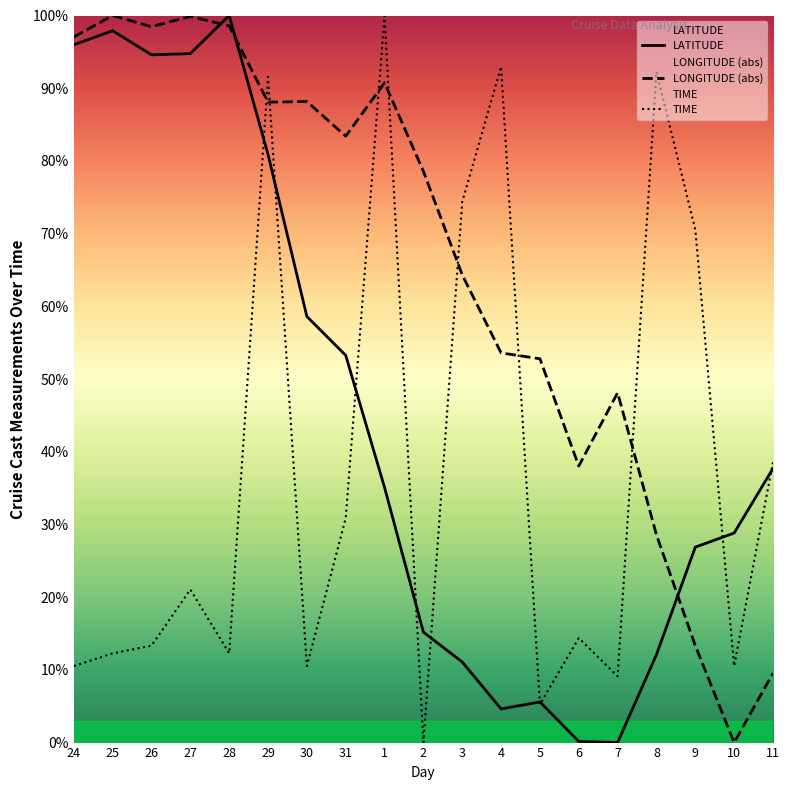

Rank the series by their maximum value, from highest to lowest.

LATITUDE, LONGITUDE, TIME